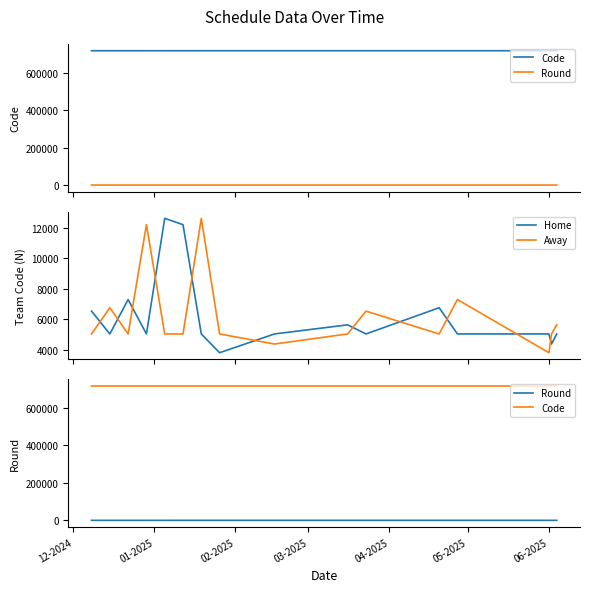

How many intersections are there between Away and Home?

11